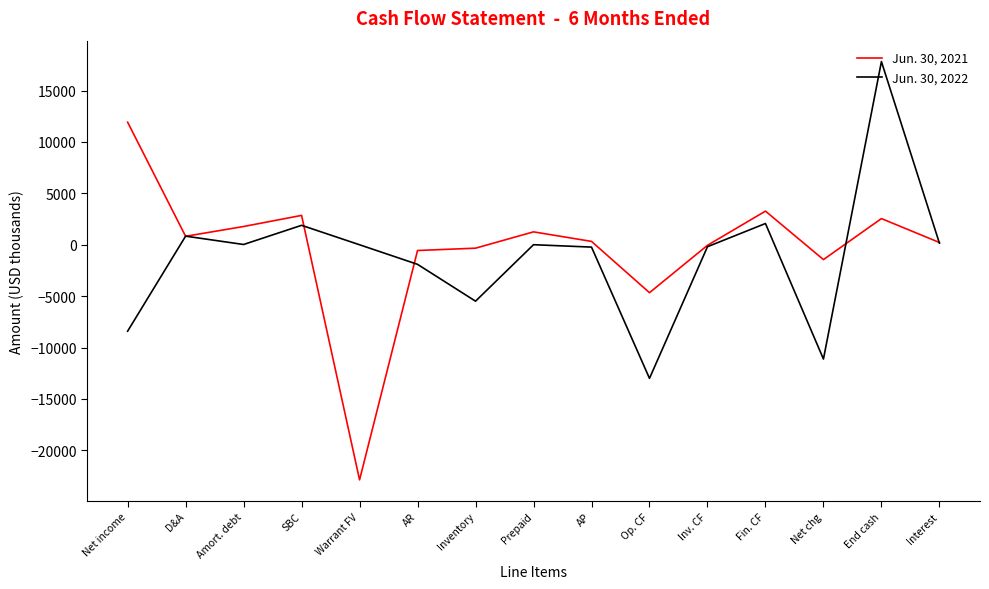

Does the chart have visible grid lines?

No